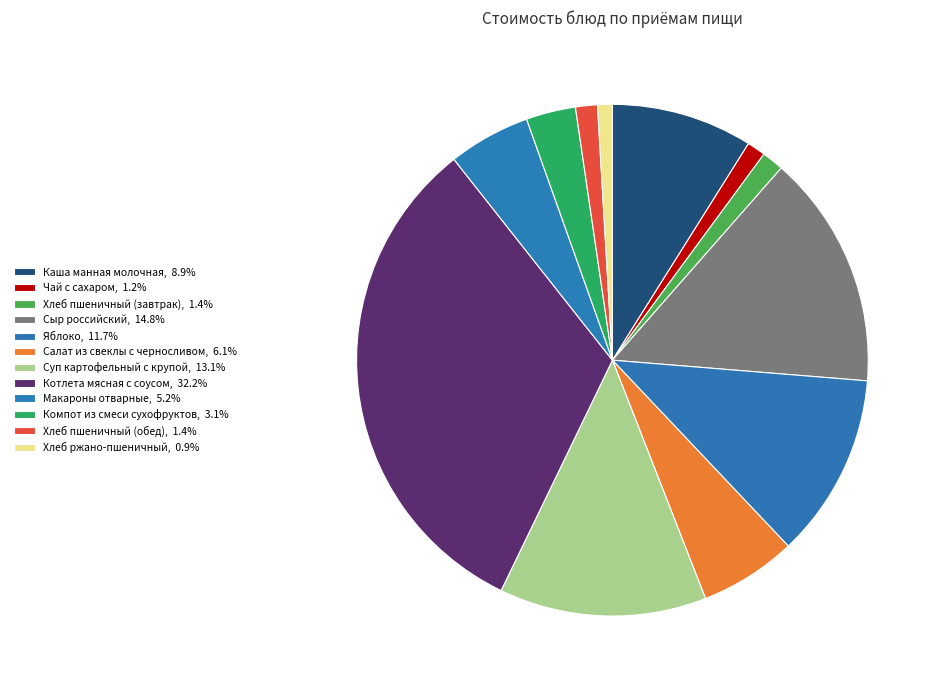

Count the number of slices in the pie.

12